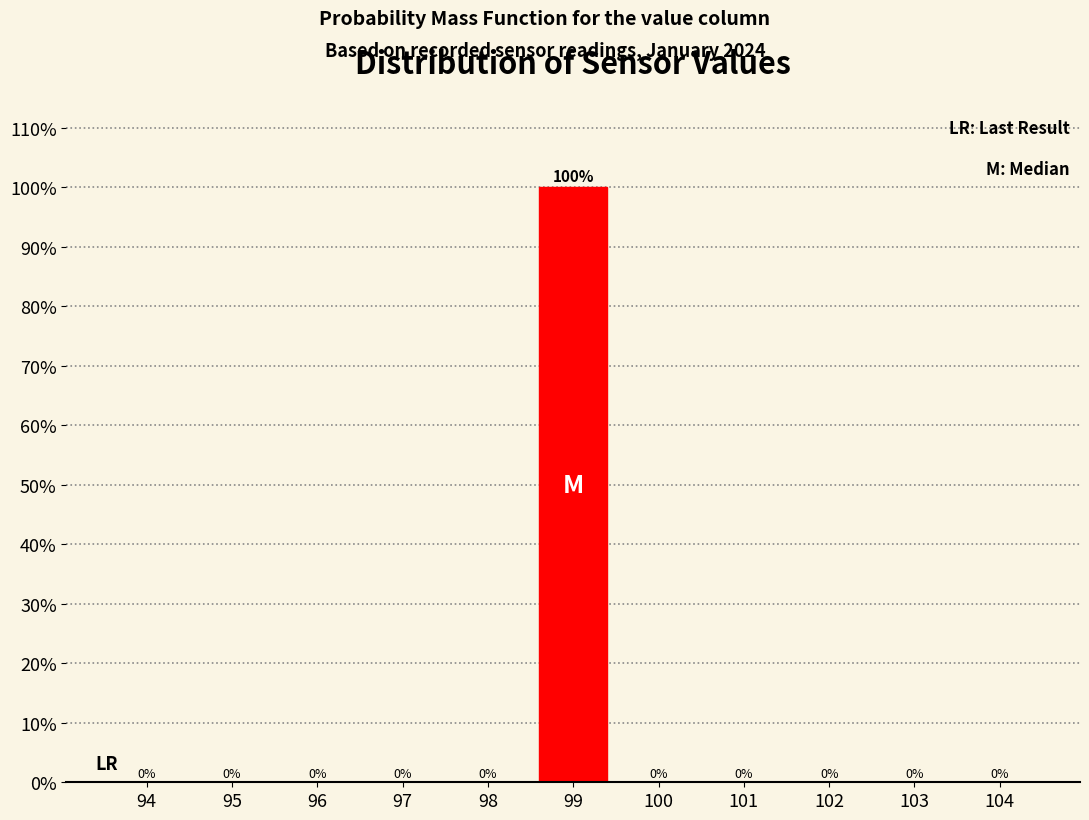

Reading left to right, what are all the values shown in this chart?

94=0	95=0	96=0	97=0	98=0	99=100	100=0	101=0	102=0	103=0	104=0